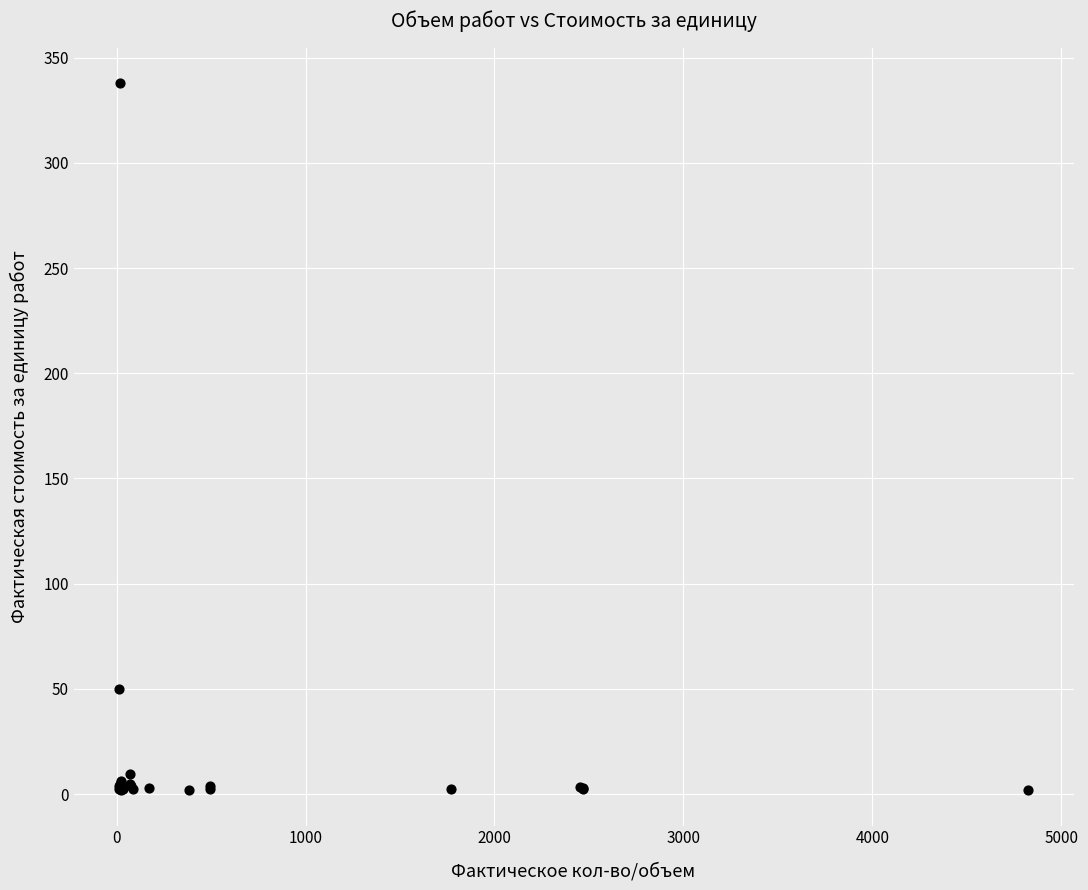

What Y value in the scatter plot is closest to 169?

49.8